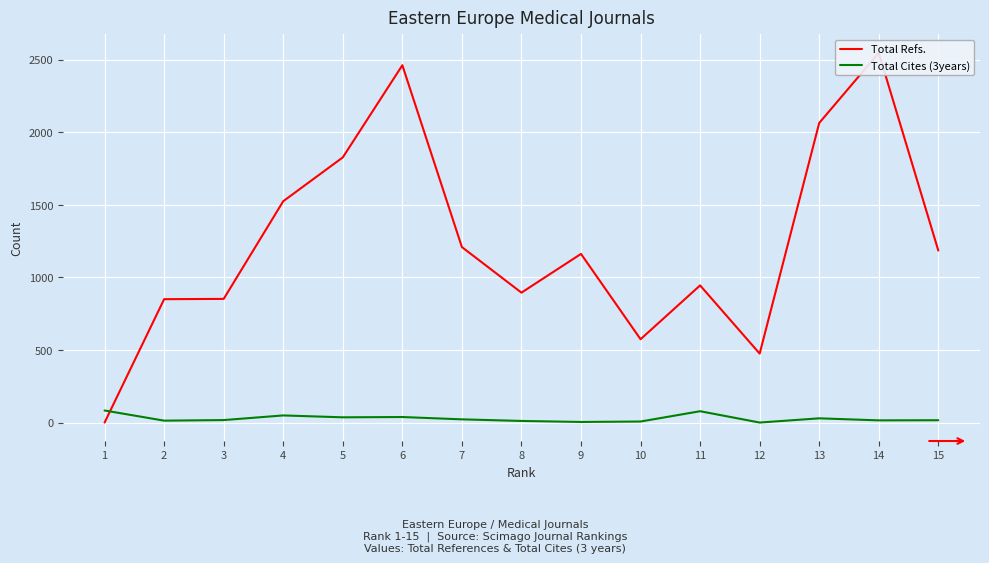

Which category has the lowest value across all series?

1